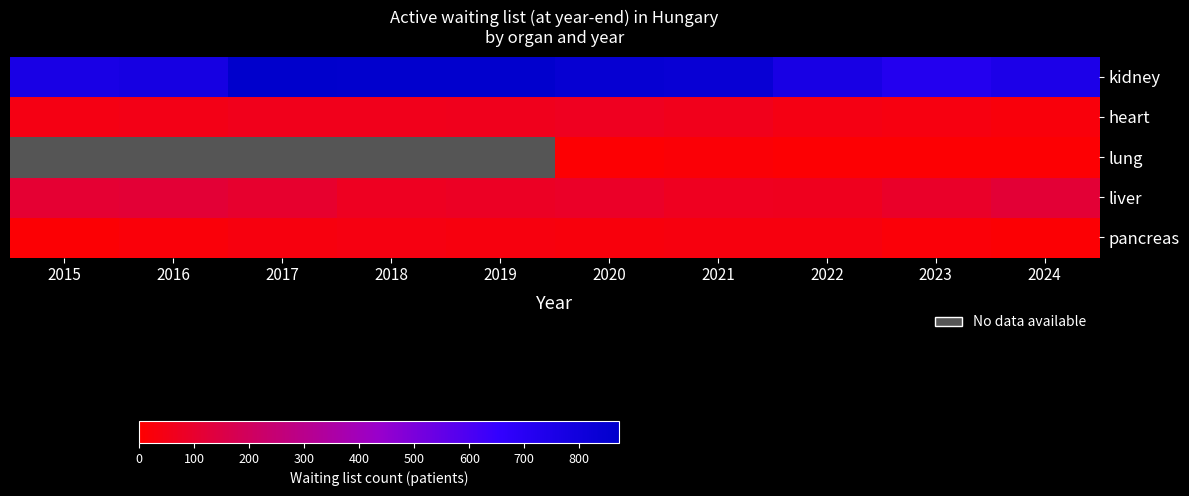

Where does the liver series first go above 89?

2015